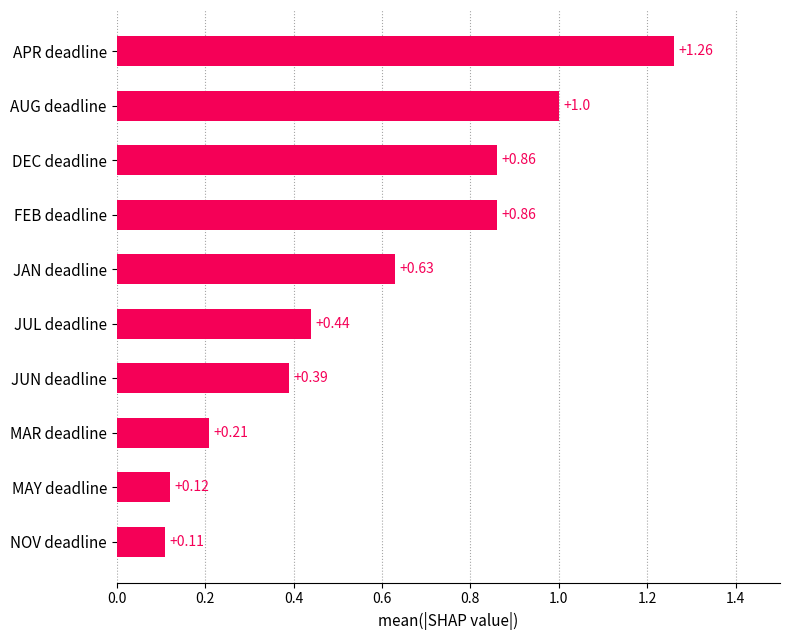

Which has a higher value, AUG deadline or FEB deadline?

AUG deadline